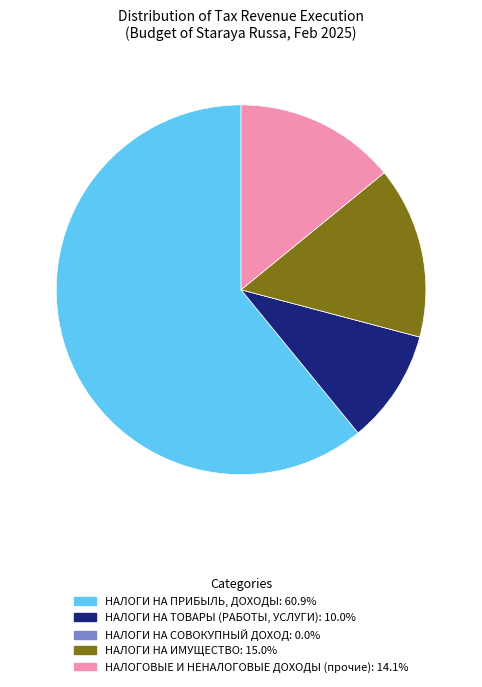

Approximately how many times larger is the value at НАЛОГИ НА ТОВАРЫ (РАБОТЫ, УСЛУГИ): 10.0% compared to НАЛОГИ НА ИМУЩЕСТВО: 15.0%?

0.7